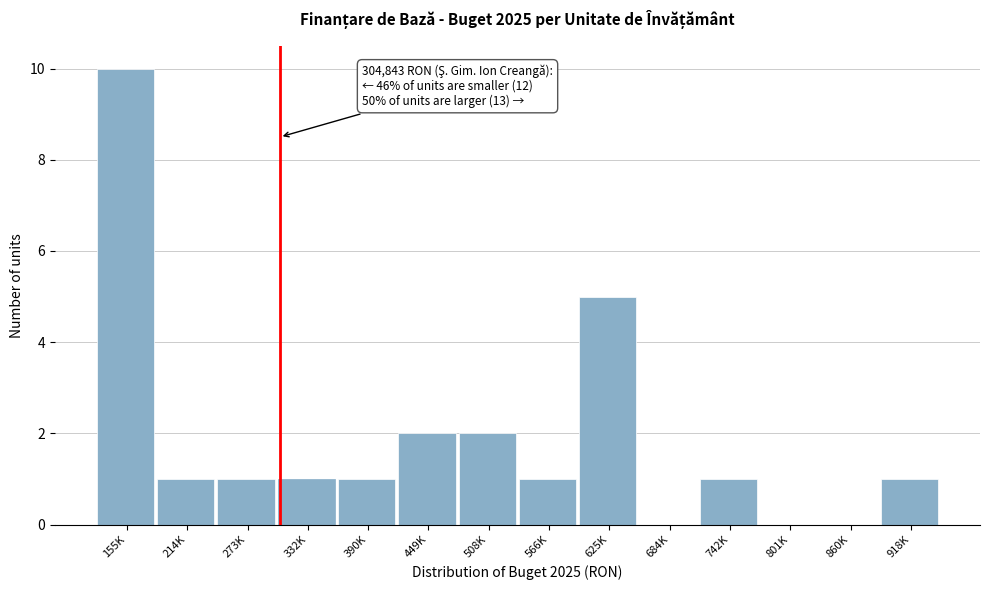

Reading right to left, transcribe all the data shown in this chart.

918K=1	860K=0	801K=0	742K=1	684K=0	625K=5	566K=1	508K=2	449K=2	390K=1	332K=1	273K=1	214K=1	155K=10